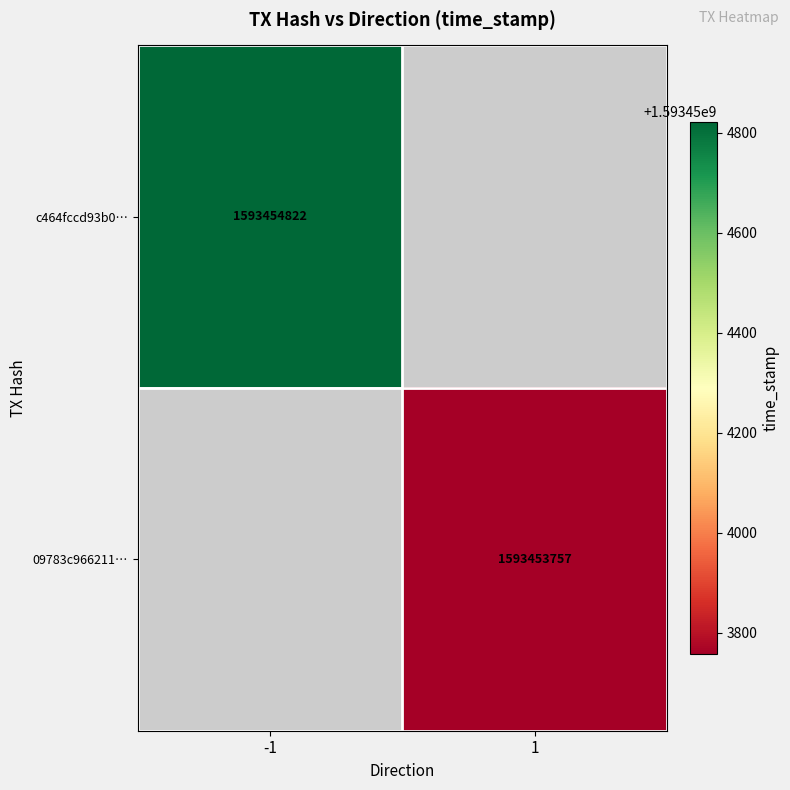

Between time_stamp and direction, which is larger?

time_stamp